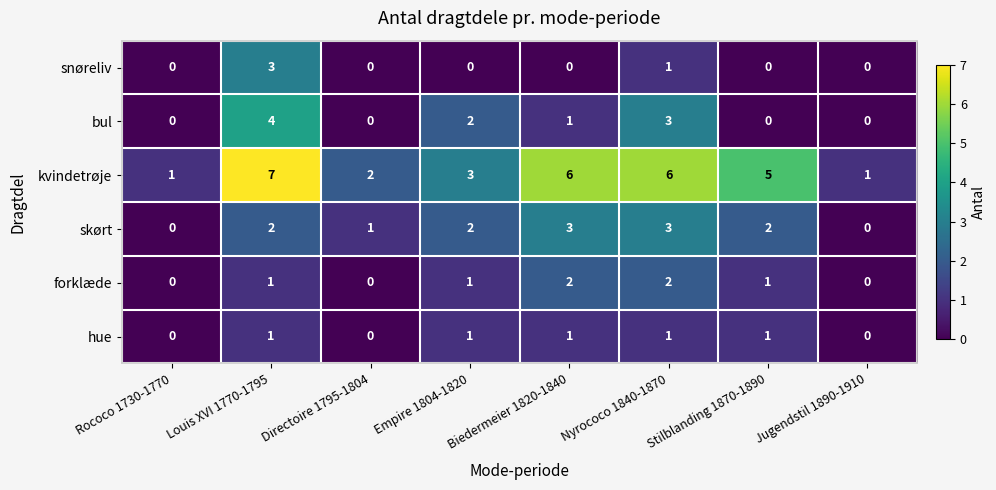

What is the total value across all series at Empire 1804-1820?

9